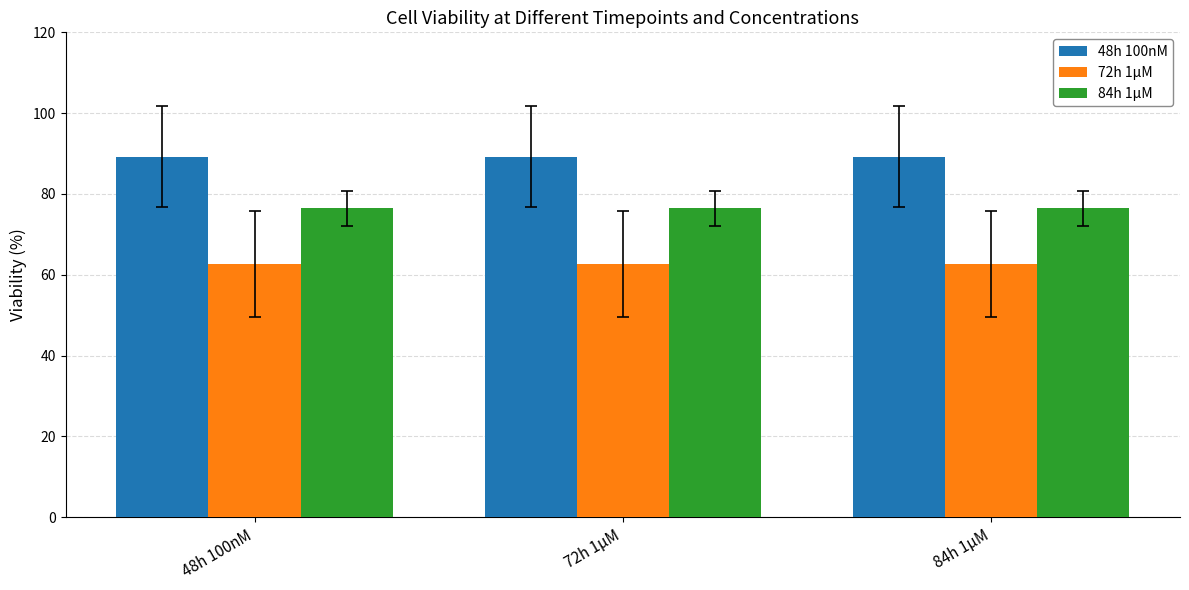

What is the difference between the highest and lowest values at 84h 1µM?

26.6